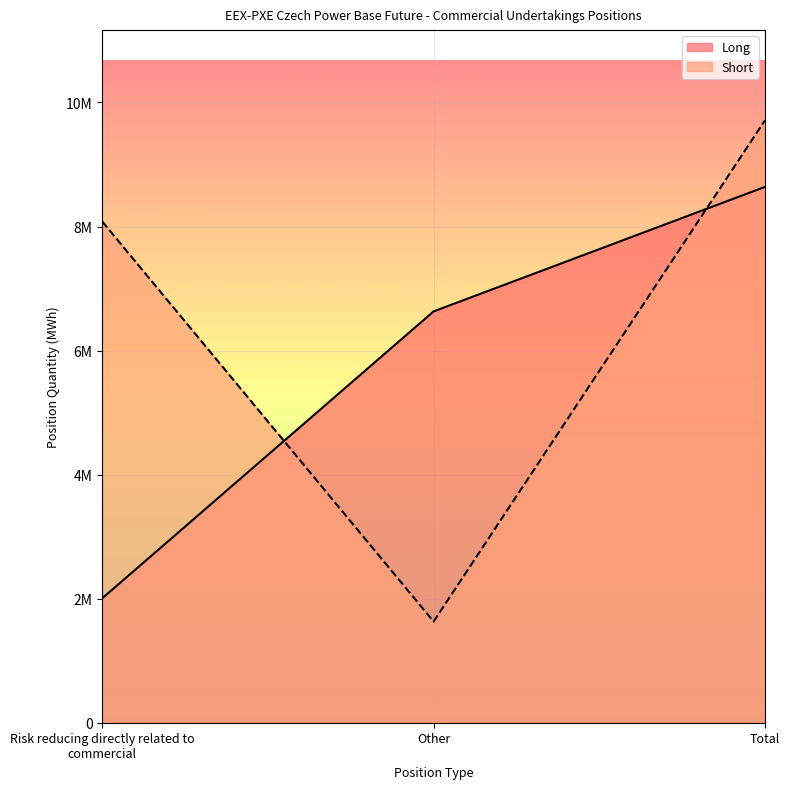

What position from the right is Total?

1